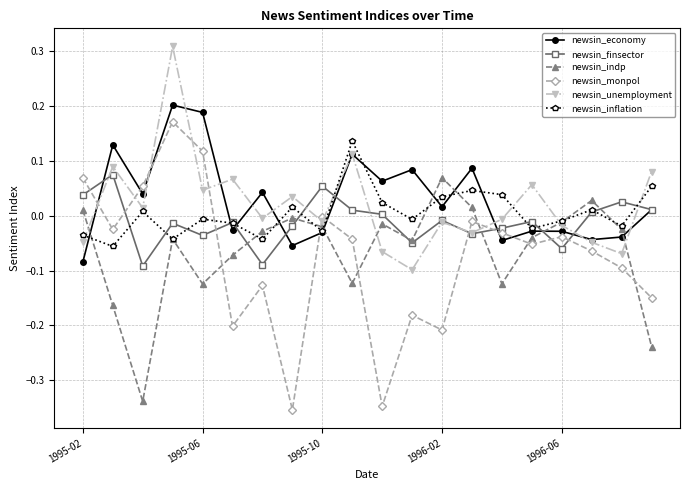

Which series has the largest range (max minus min)?

newsin_monpol